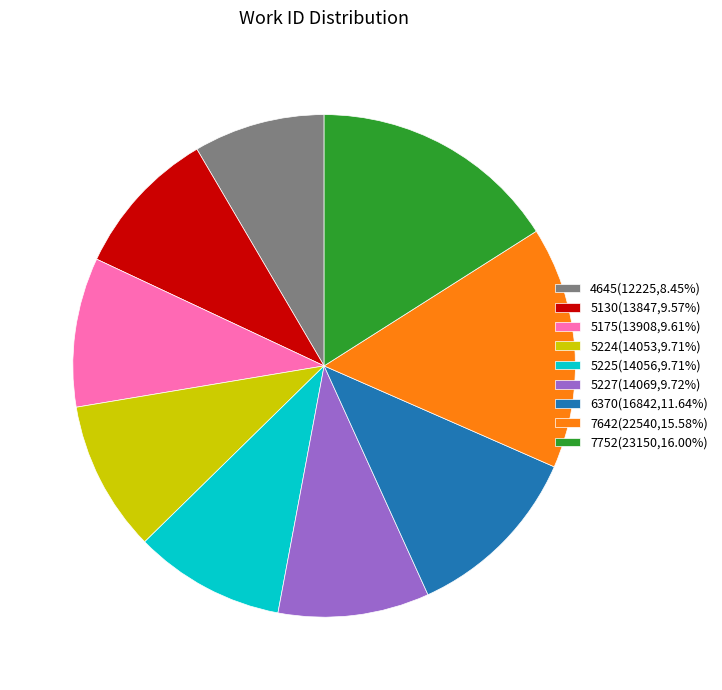

Does 5227 account for over 50% of the chart?

No